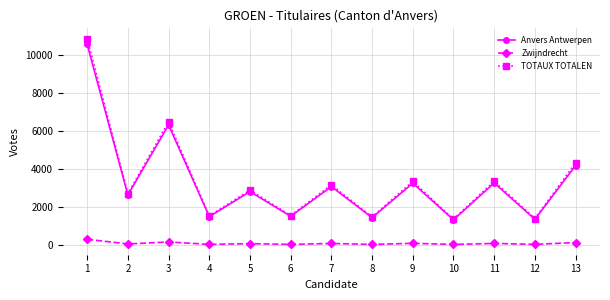

What is the average value of the TOTAUX TOTALEN series?

3423